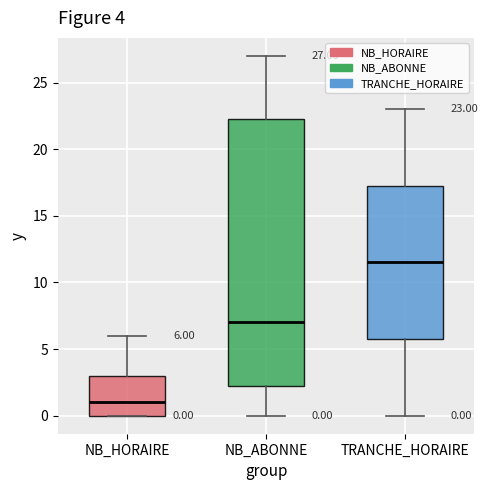

Which box is the tallest, from its lower edge to its upper edge?

NB_ABONNE